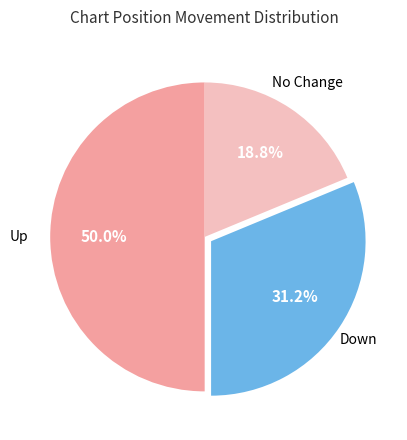

How many slices are in this pie chart?

3